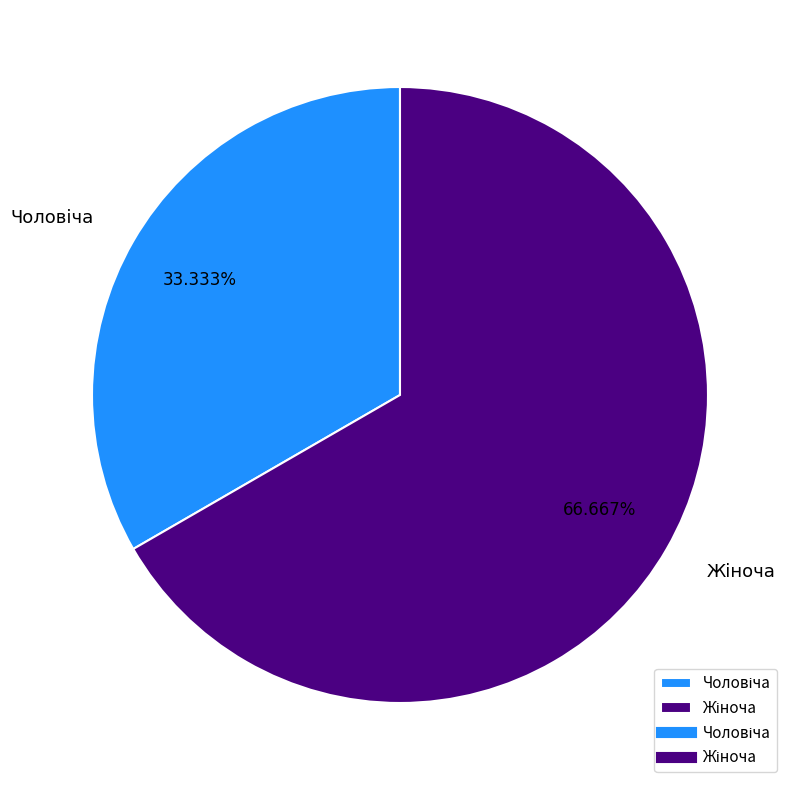

Is there a majority slice in this chart?

Yes